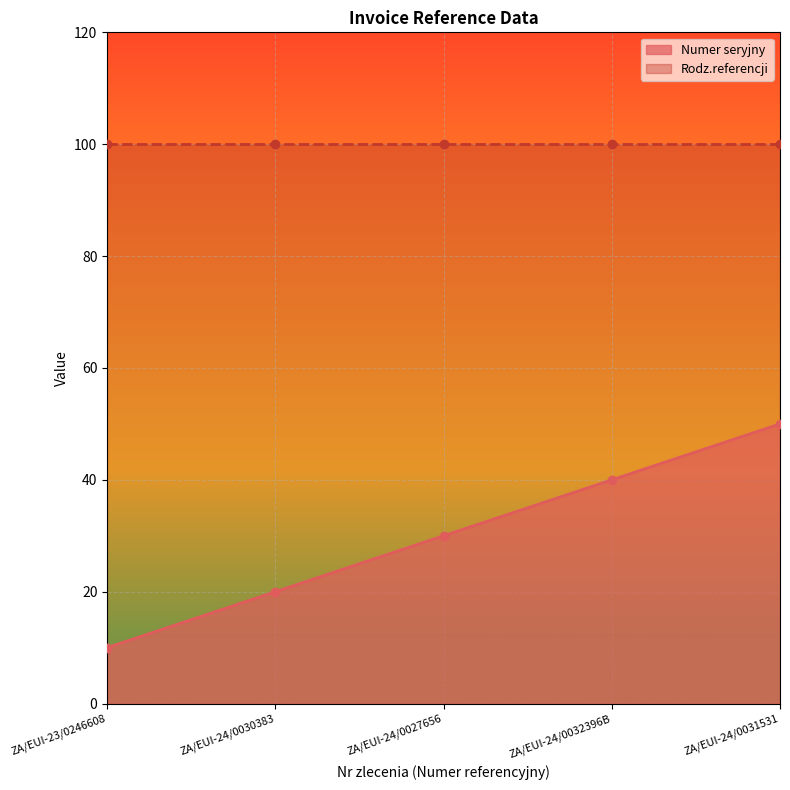

The value at ZA/EUI-23/0246608 is 10. True or false?

True